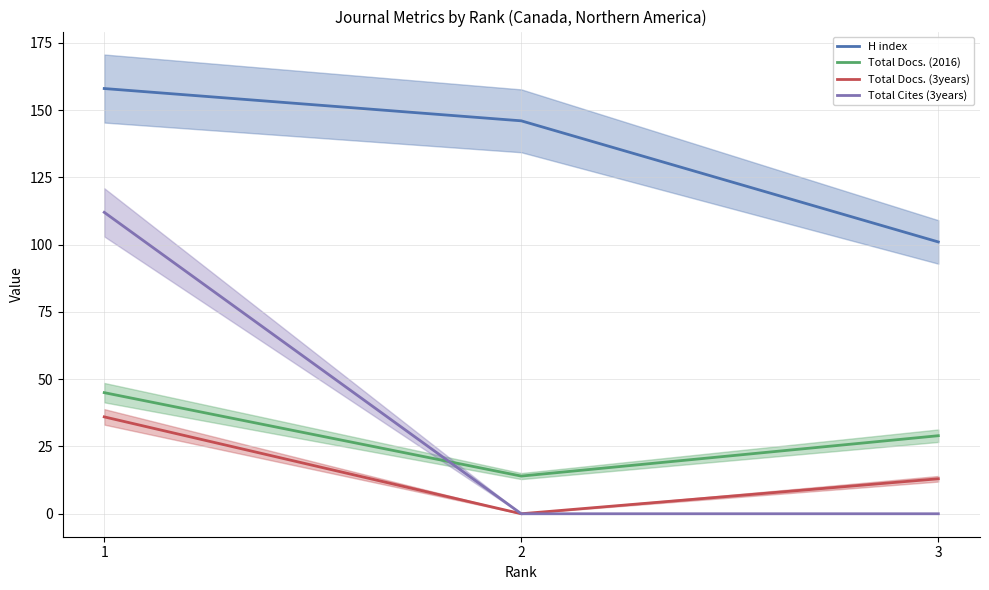

How many data points does each series have?

3